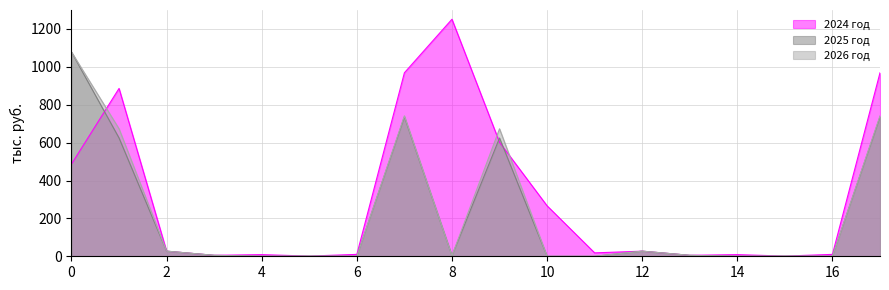

Where is the first local maximum for 2026 год?

5